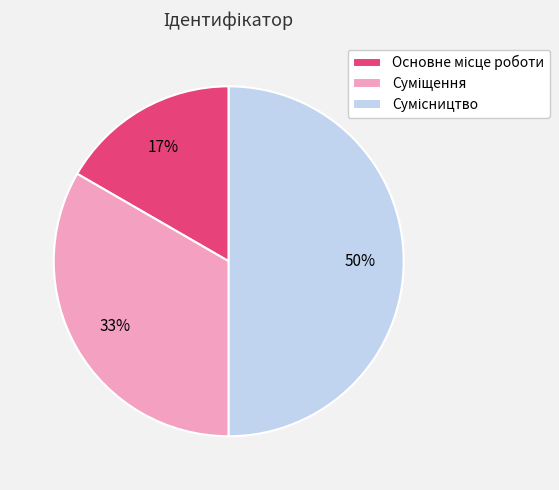

How many slices are in this pie chart?

3